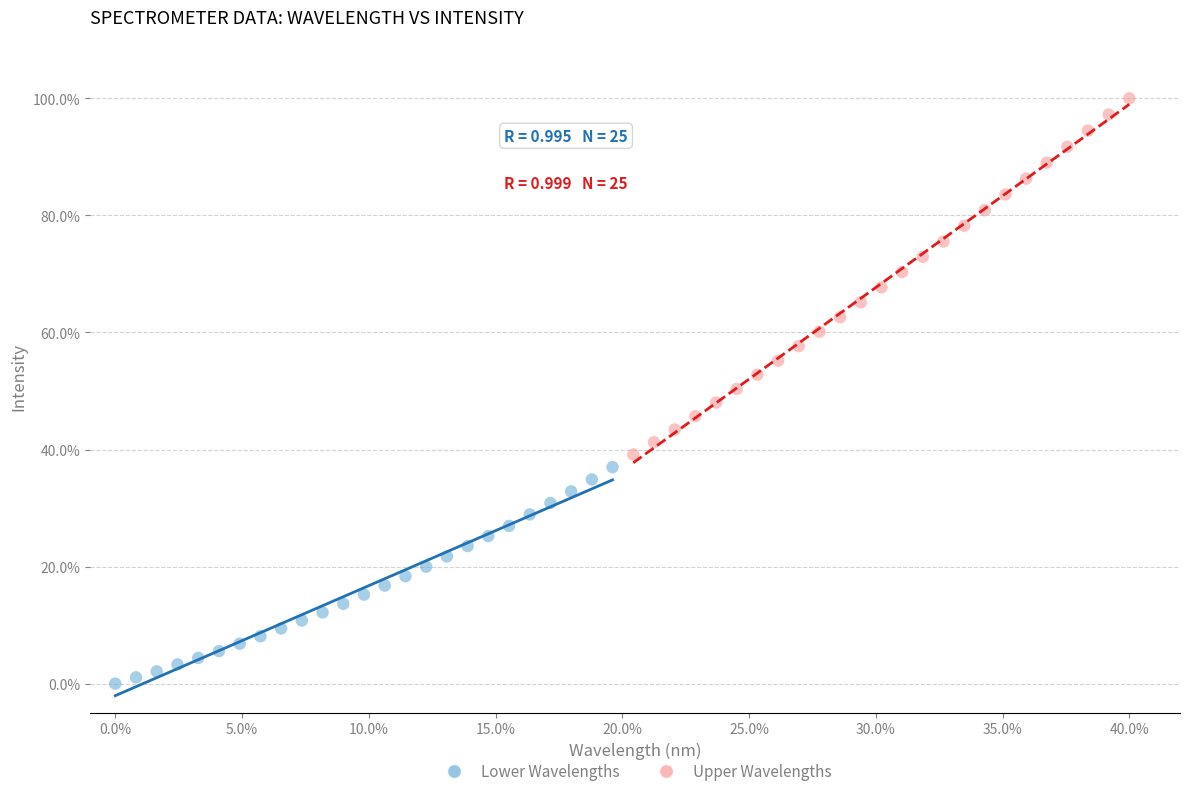

Which series reaches the minimum Y coordinate?

Lower Wavelengths